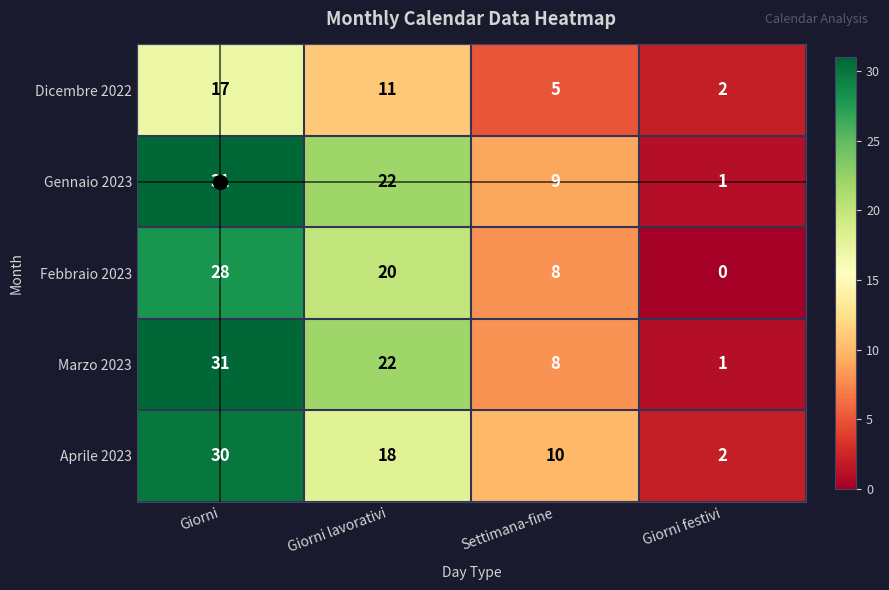

The value of Febbraio 2023 at Settimana-fine is 8. True or false?

True